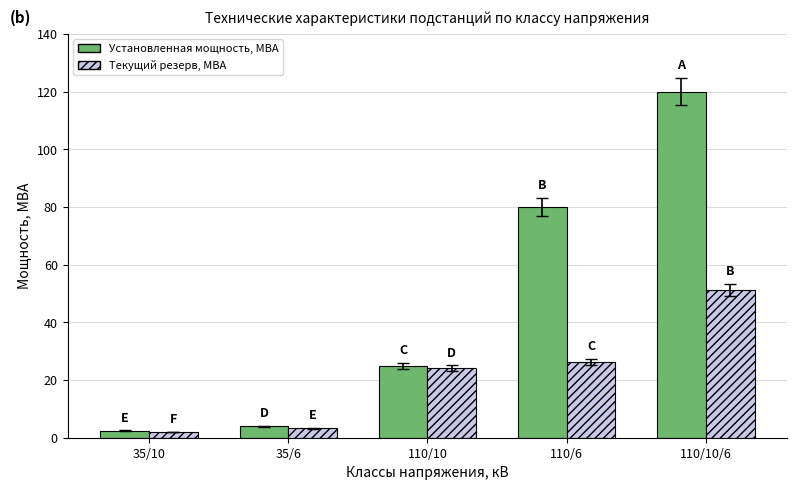

At 35/10, list the series in order from largest to smallest.

Установленная мощность, МВА, Текущий резерв, МВА